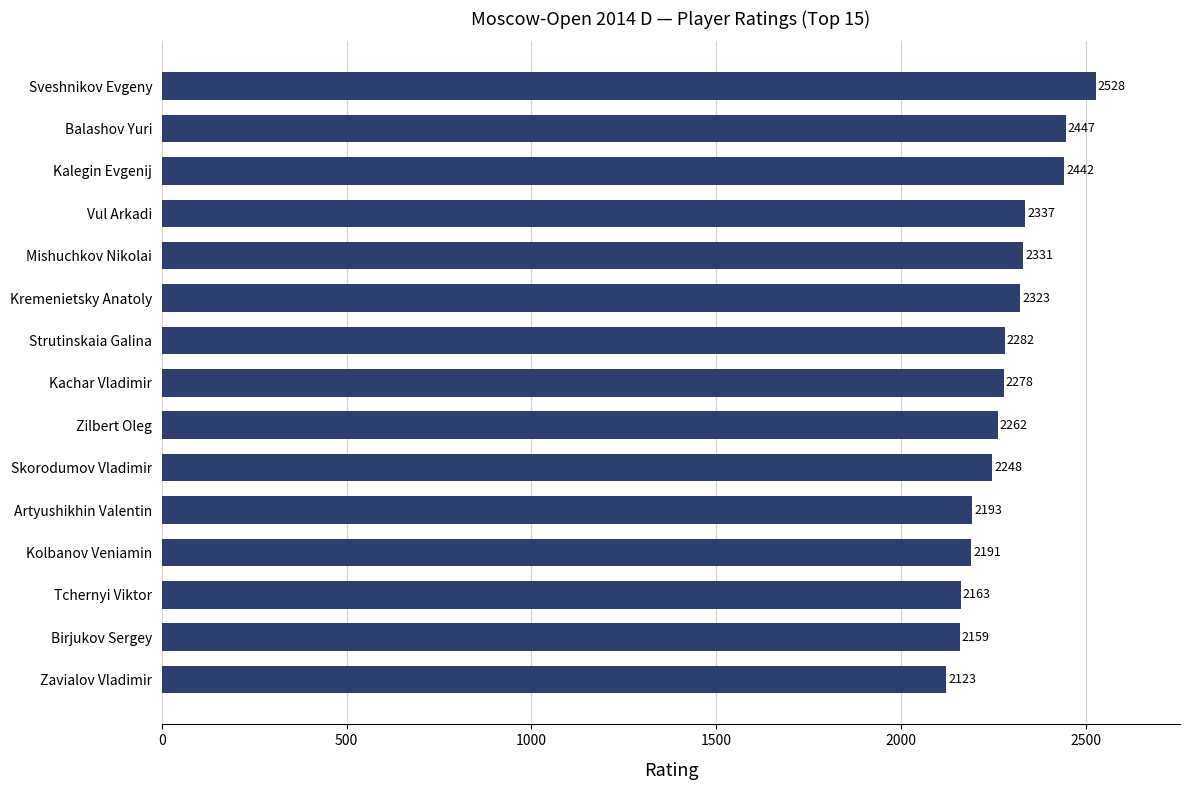

Are the bars horizontal?

Yes